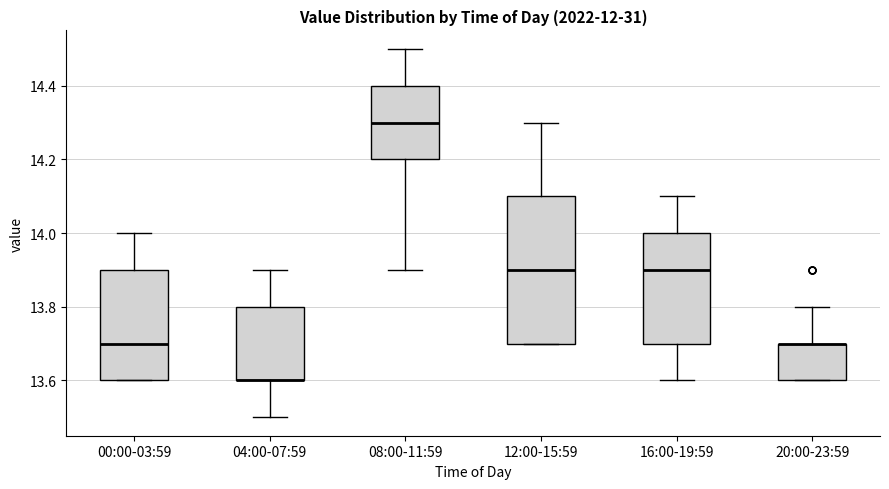

Comparing the boxes themselves (not the whiskers), which one is the tallest?

12:00-15:59